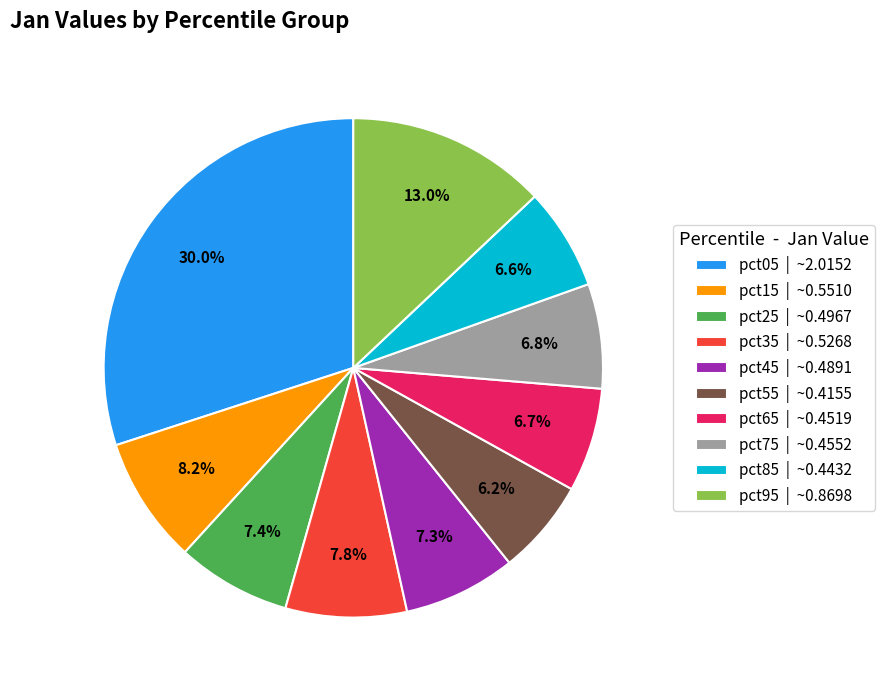

To the nearest percent, what is the combined percentage of pct45 and pct85?

14%